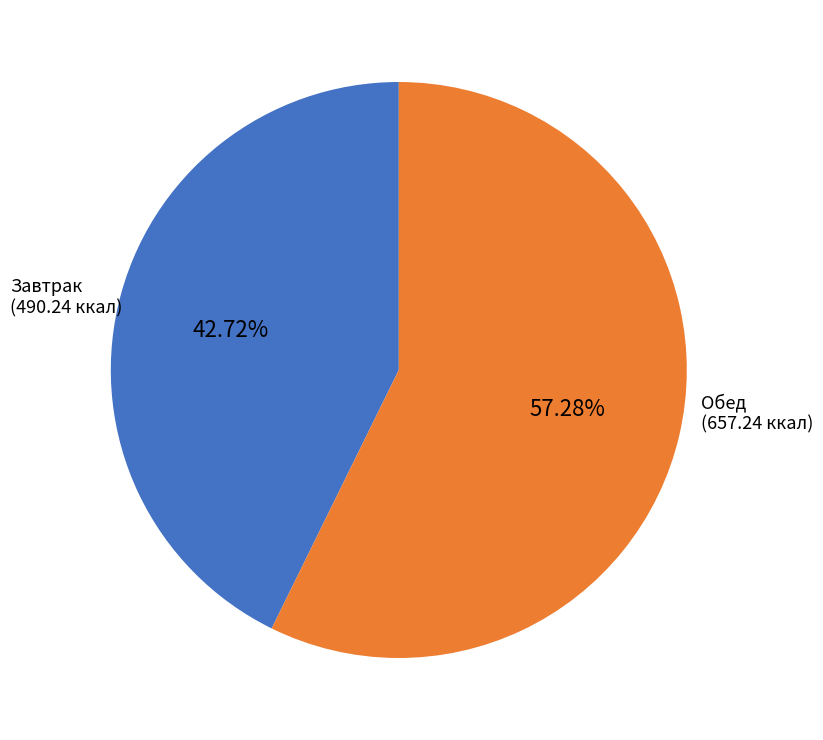

Does any single category account for the majority?

Yes